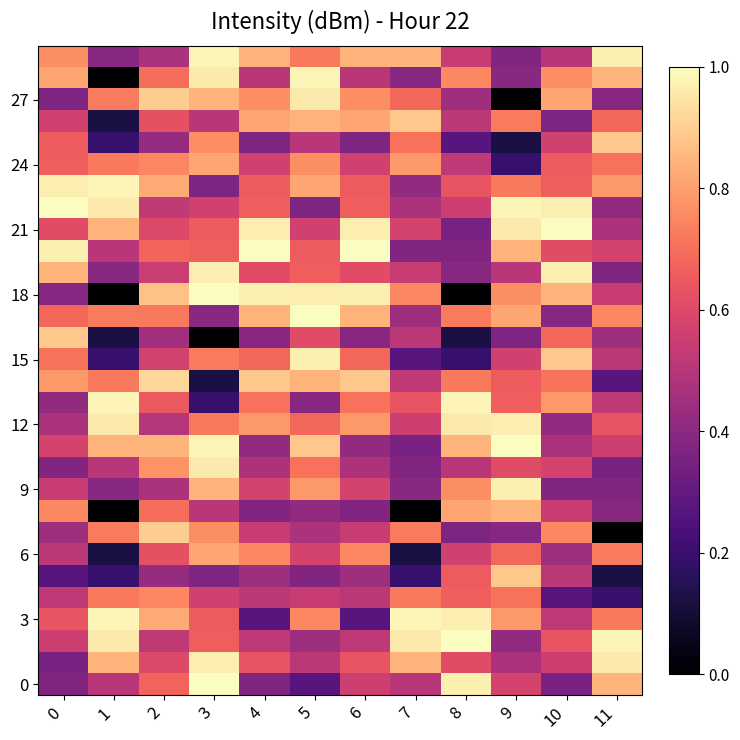

Which series has the widest spread of values?

18